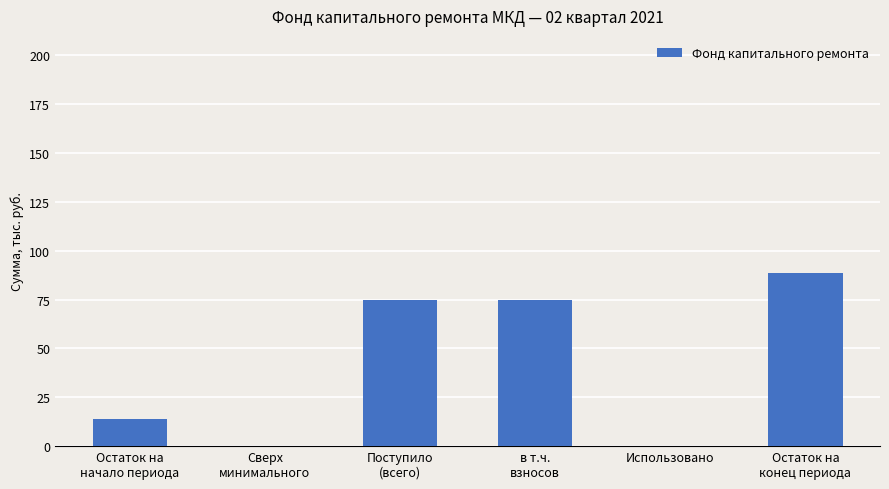

What is the greatest value displayed?

88.7